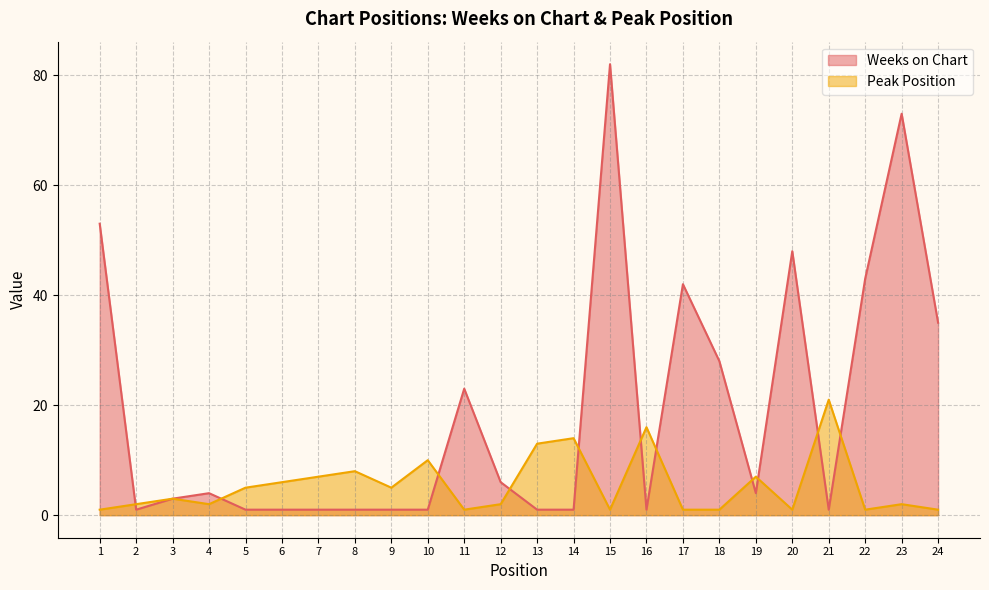

Where do Peak Position and Weeks on Chart first cross each other?

1 and 2